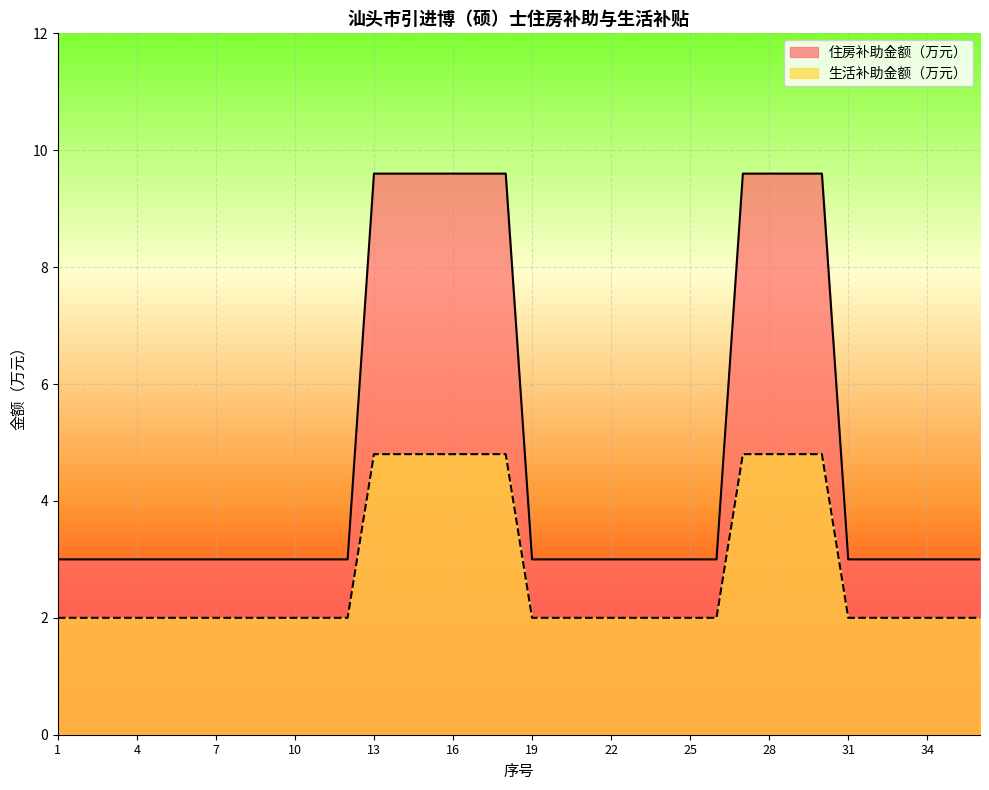

How many lines are shown in the chart?

2